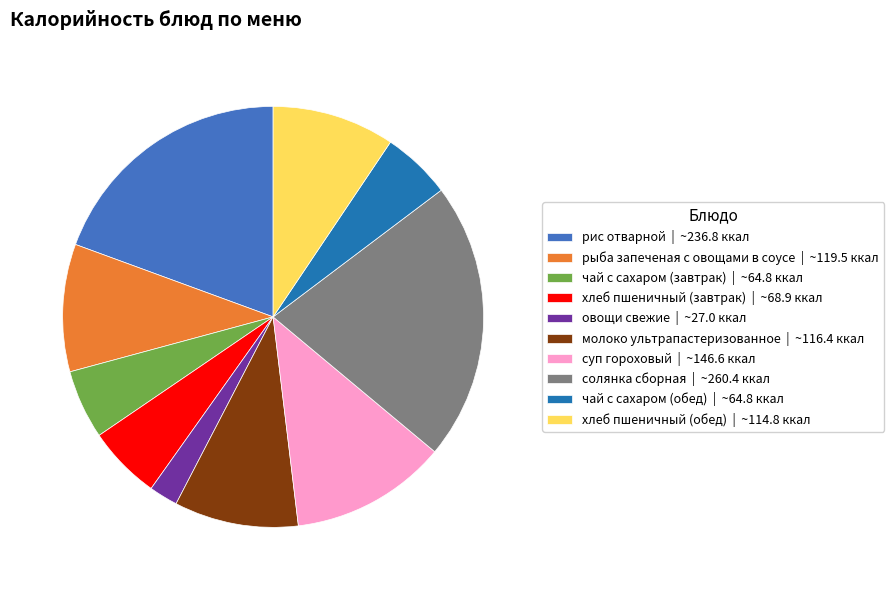

What is the largest slice in the pie chart?

солянка сборная